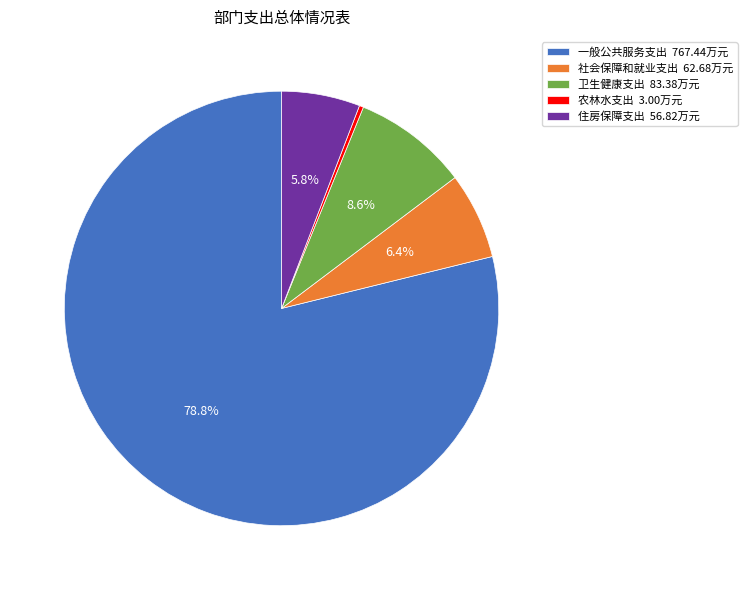

Does 一般公共服务支出 represent more than half of the total?

Yes